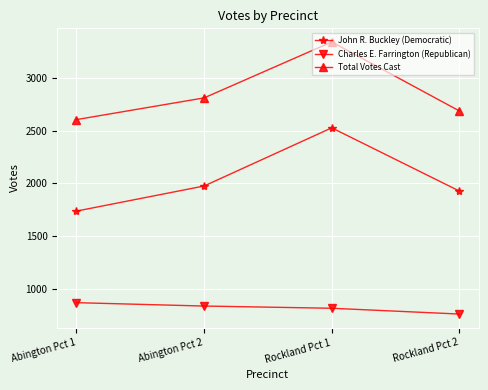

At which category is the sum across all series the highest?

Rockland Pct 1